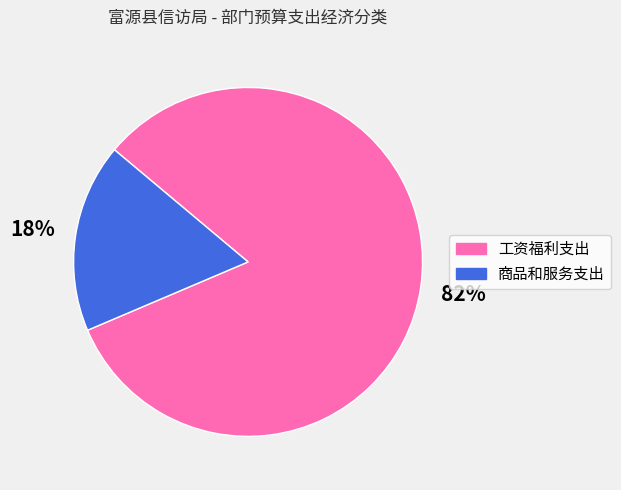

True or false: 工资福利支出 accounts for 82% of the total.

True